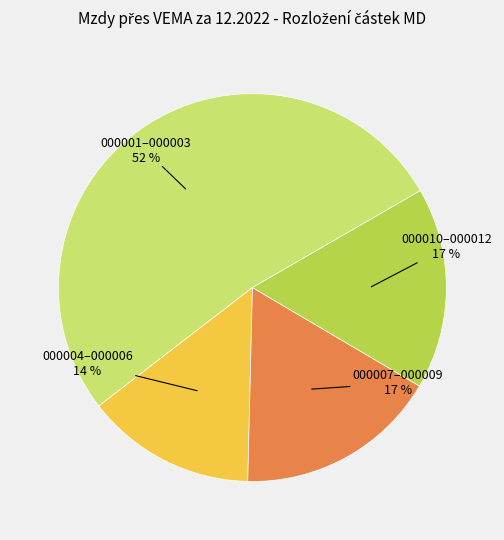

Between 000010–000012 and 000001–000003, which is larger?

000001–000003